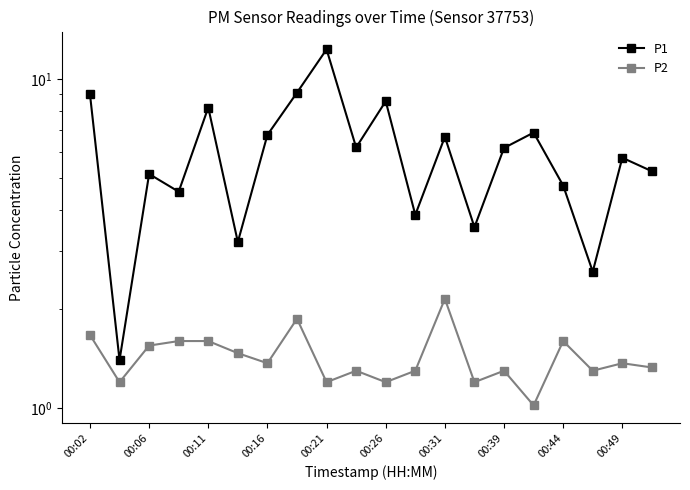

Rank the series by their average value, from lowest to highest.

P2, P1